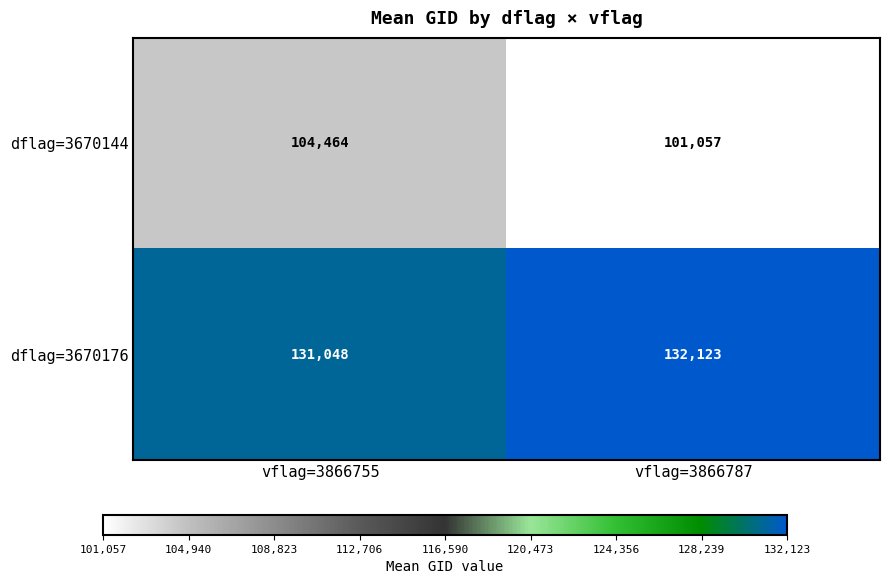

What is the difference between the maximum and minimum values in the dflag=3670144 series?

3407